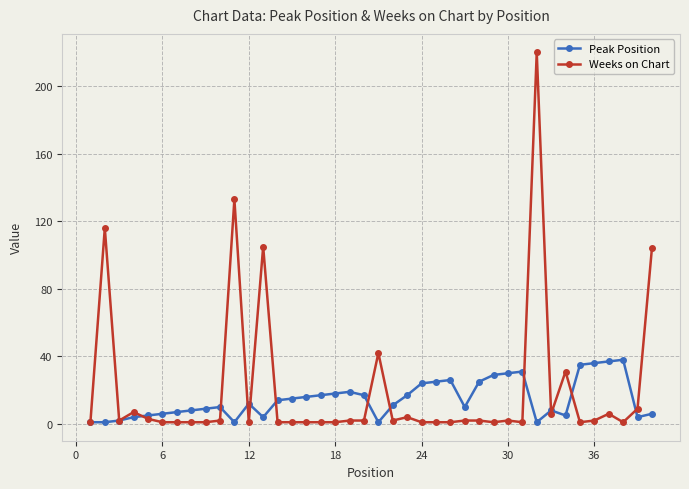

Which series has the largest range (max minus min)?

Weeks on Chart